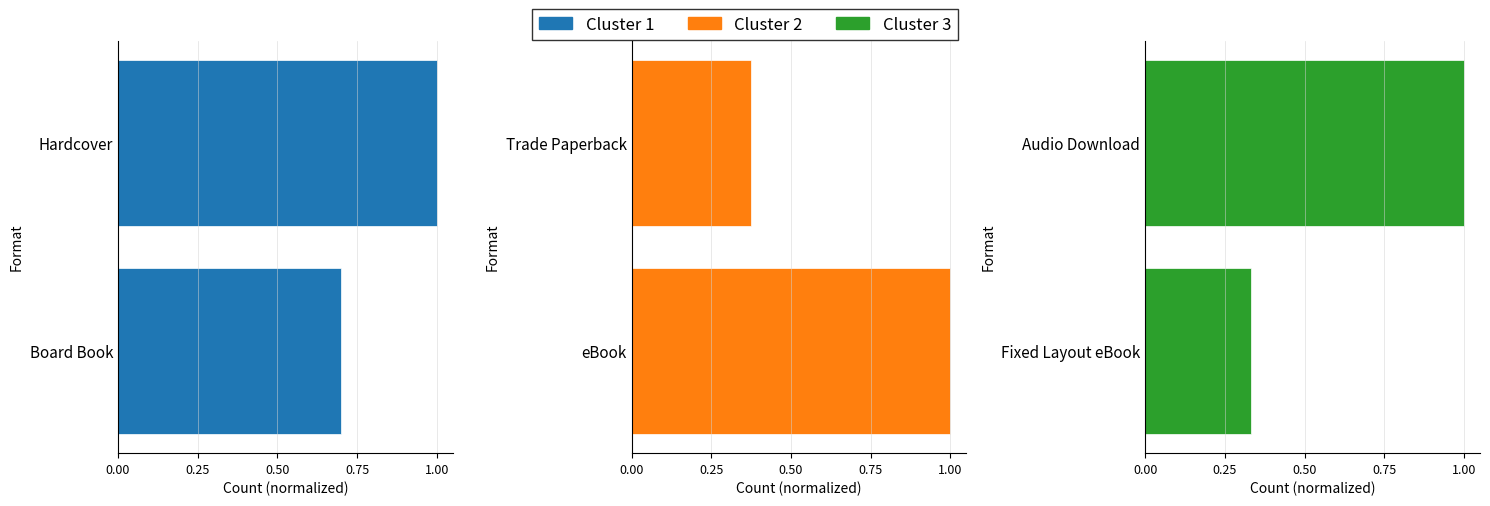

What is the average value of the Cluster 3 series?

0.7